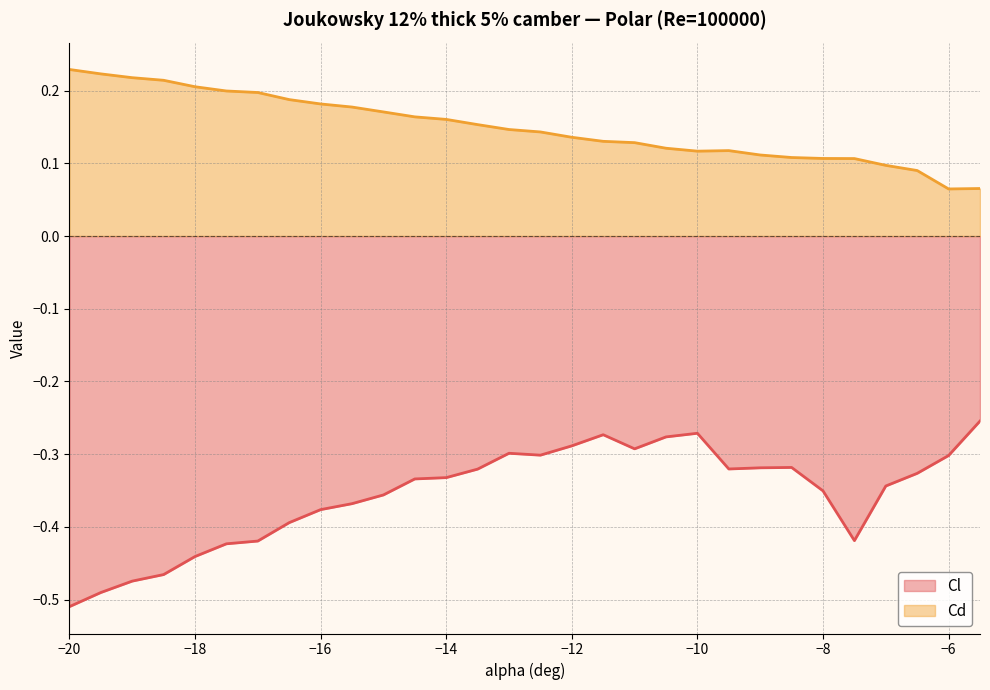

Between -7.5 and -20, which is larger?

-7.5